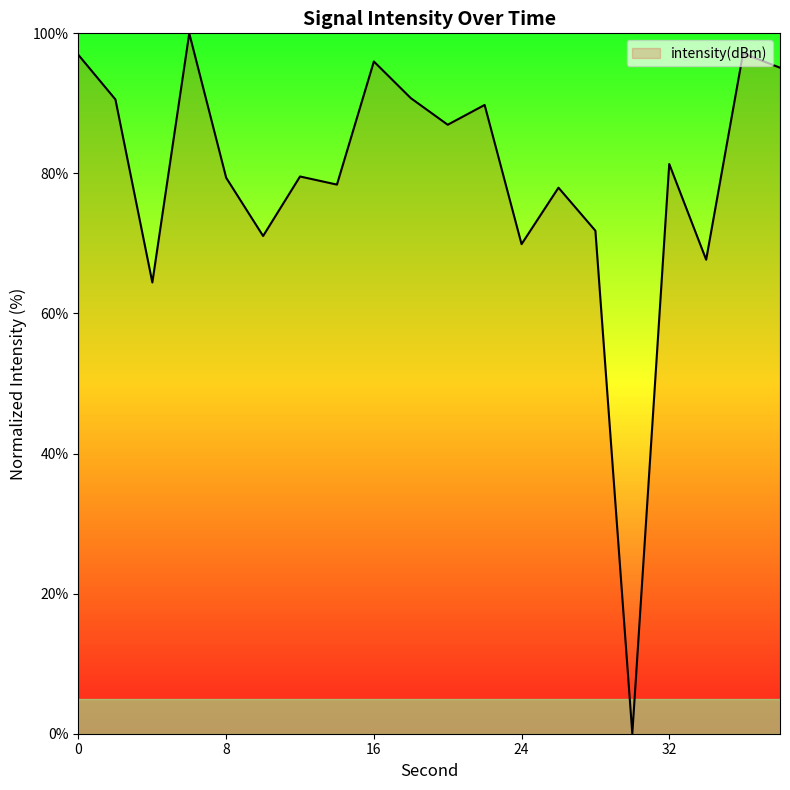

What is the maximum value shown in the chart?

100.0